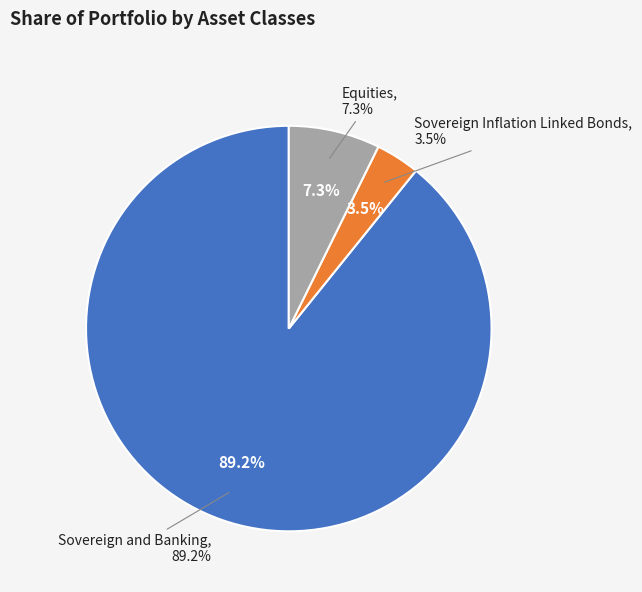

Count the number of slices in the pie.

3